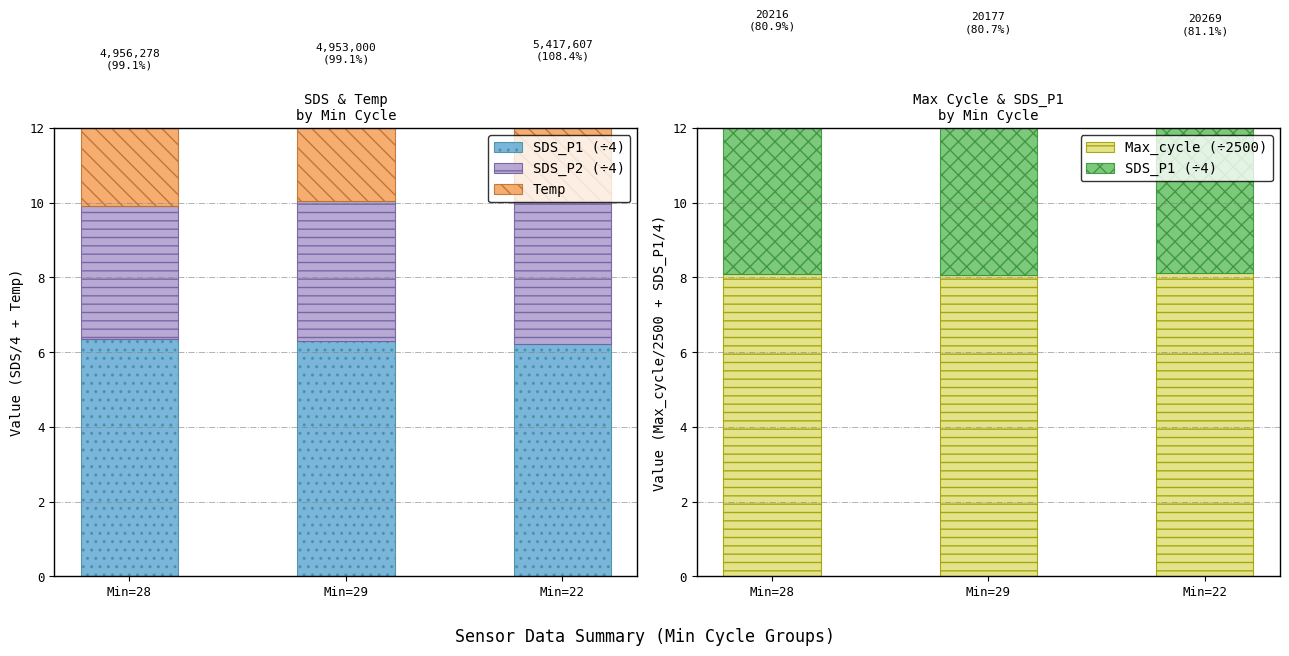

Count the Temp values in the range 3 to 4.

3